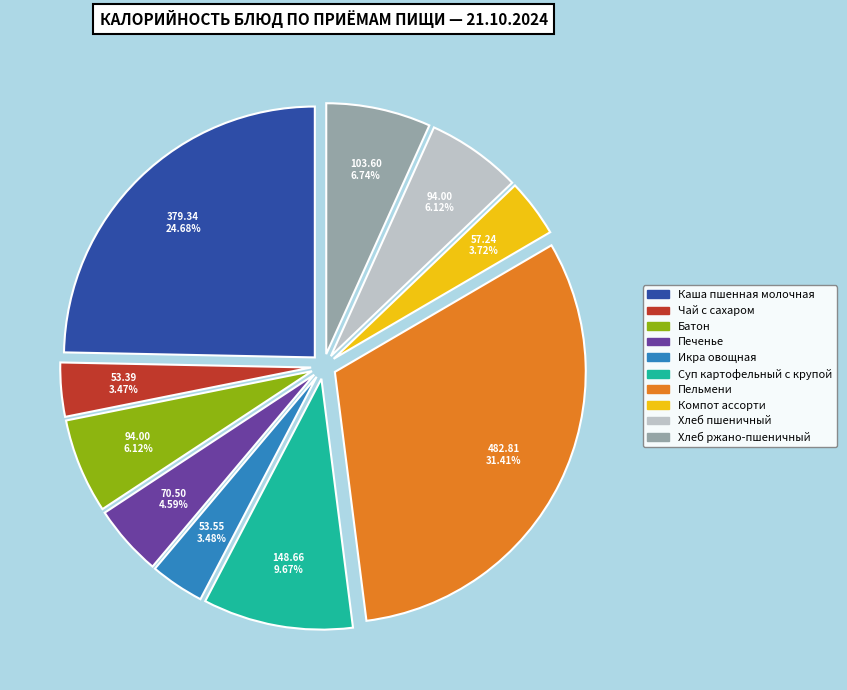

What is the largest slice in the pie chart?

Пельмени